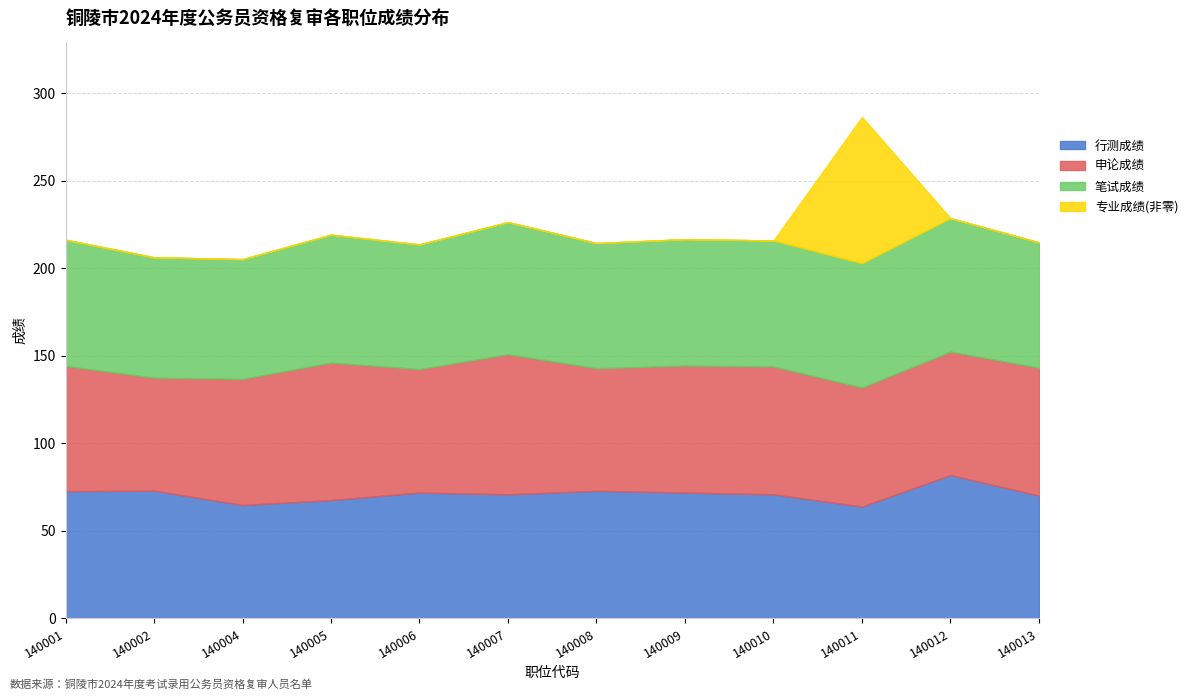

What is the sum of all 专业成绩(非零) values?

83.5